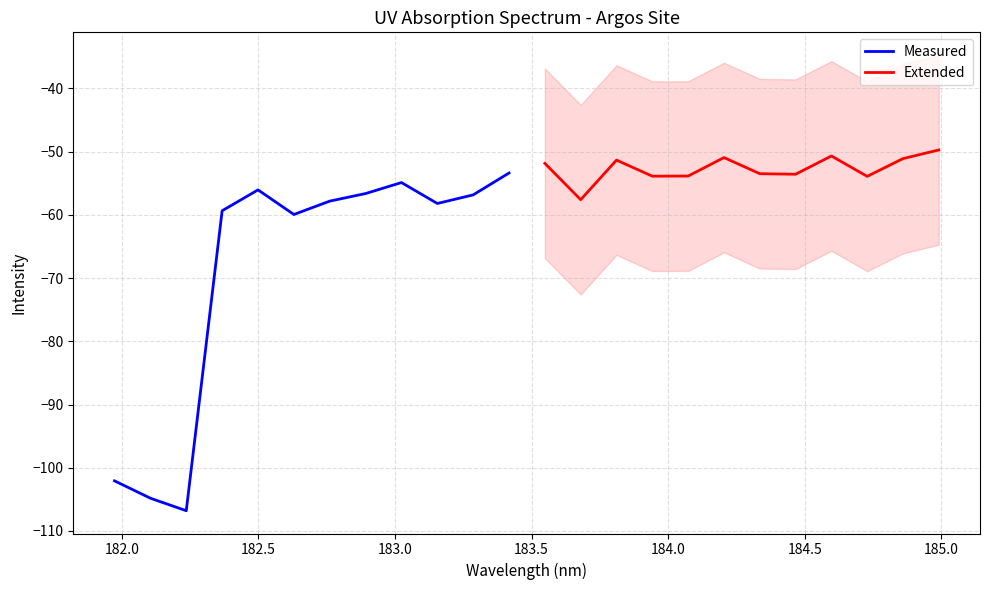

What is the maximum value for Extended?

-49.7